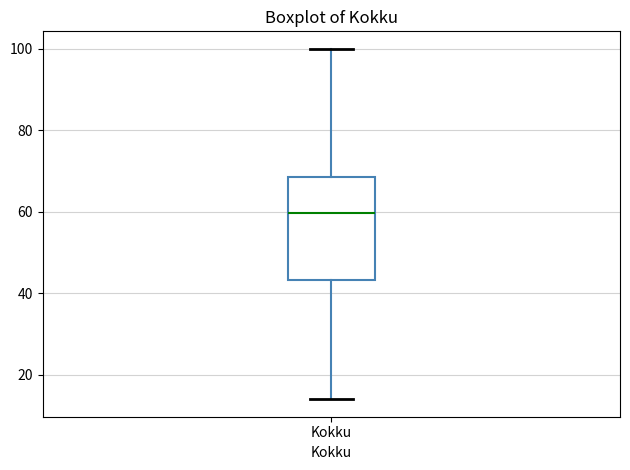

Transcribe this box plot: give where the median line is, the range the box spans, and where the two whiskers end, as read against the y-axis. The values are not printed on the chart, so give them approximately, as read against the axis.

median 60, box 44 to 68, whiskers 14 to 100